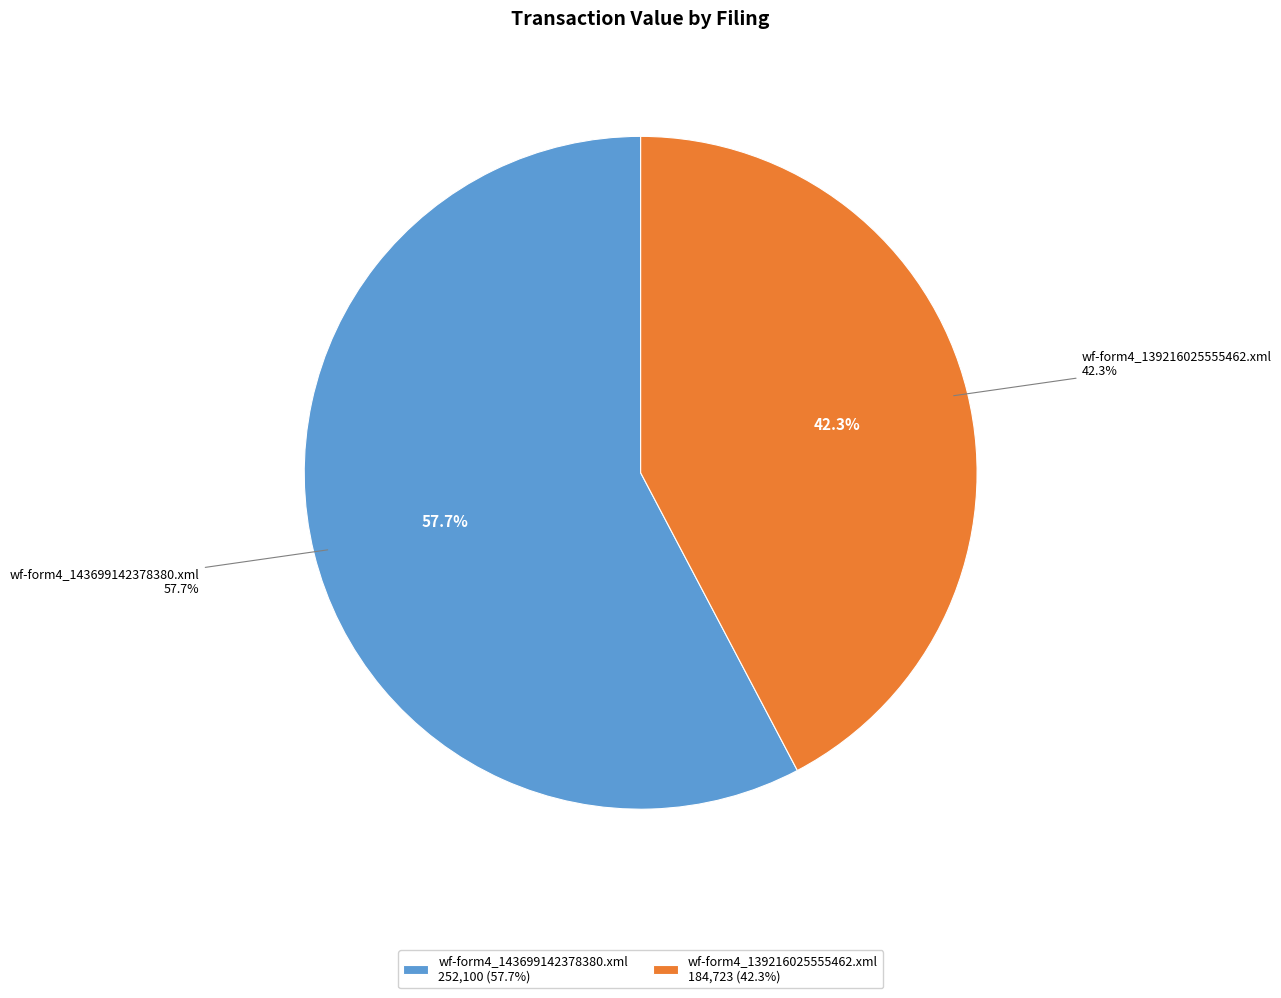

What is the total percentage of wf-form4_139216025555462.xml and wf-form4_143699142378380.xml?

100.0%